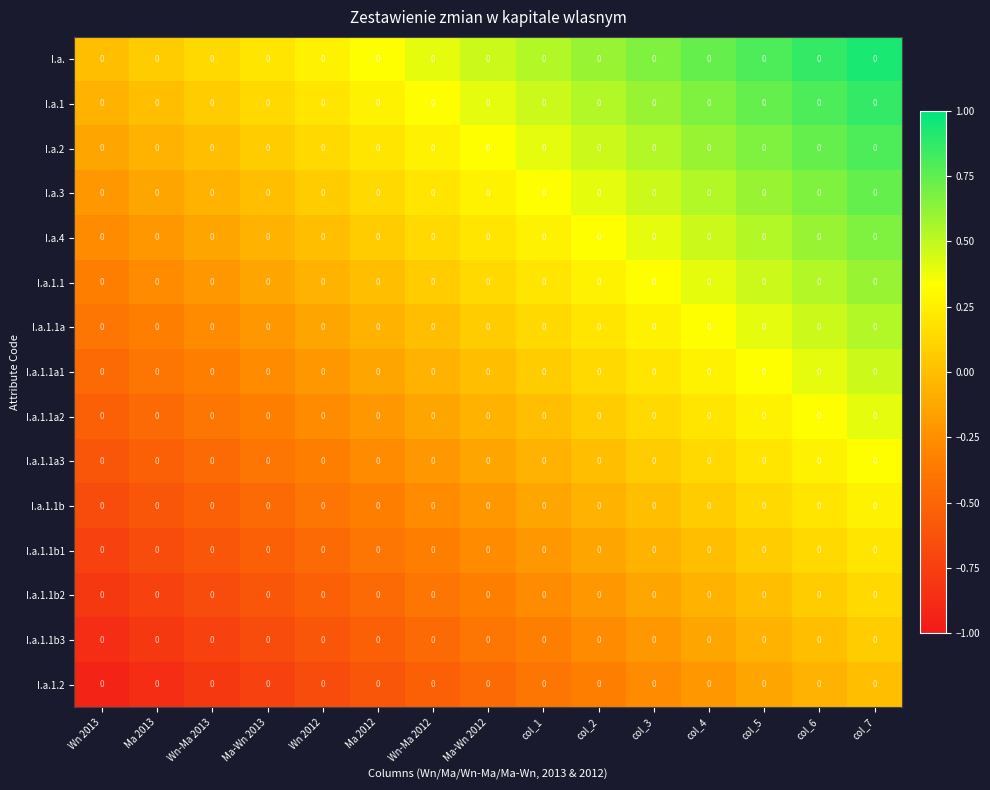

What is the minimum value for I.a.4?

-0.3